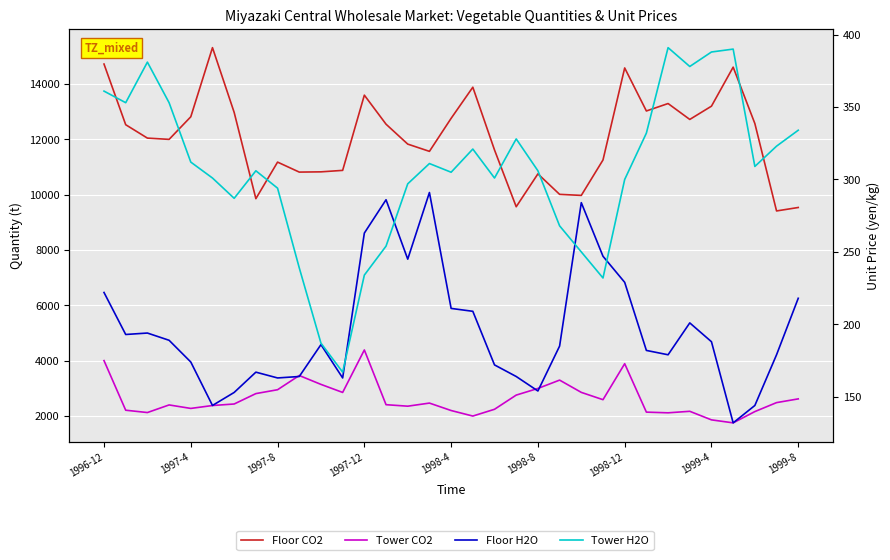

True or false: Tower CO2 and Tower H2O cross at least once.

False